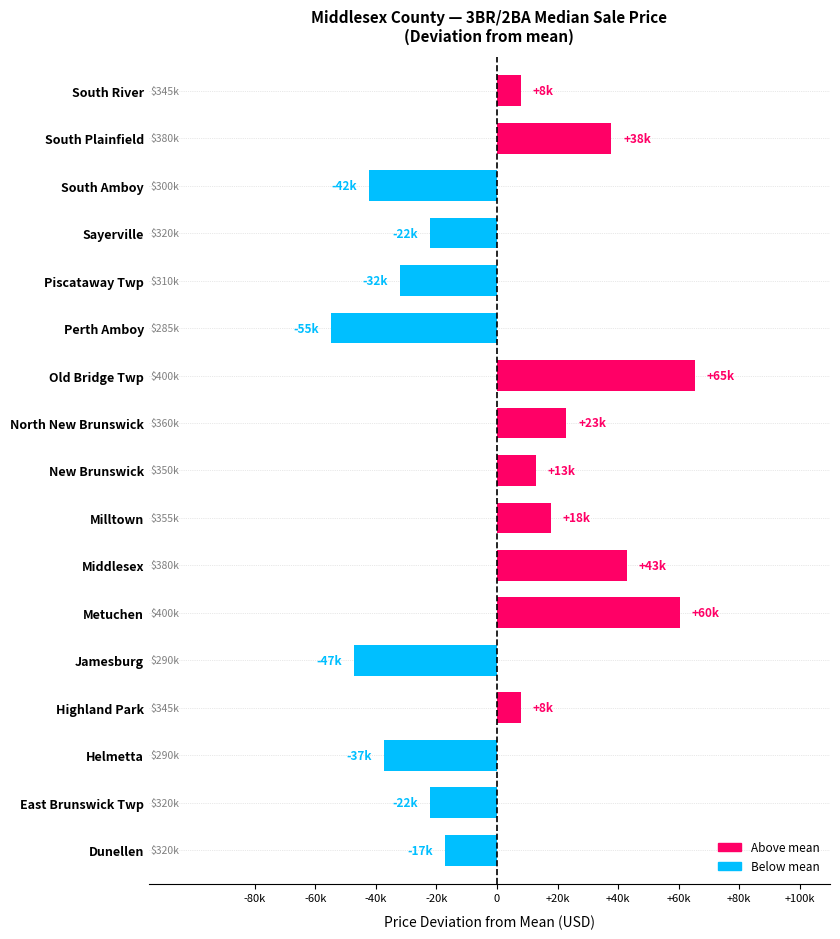

List the labels in order of value, smallest first.

Perth Amboy, Jamesburg, South Amboy, Helmetta, Piscataway Twp, East Brunswick Twp, Sayerville, Dunellen, Highland Park, South River, New Brunswick, Milltown, North New Brunswick, South Plainfield, Middlesex, Metuchen, Old Bridge Twp